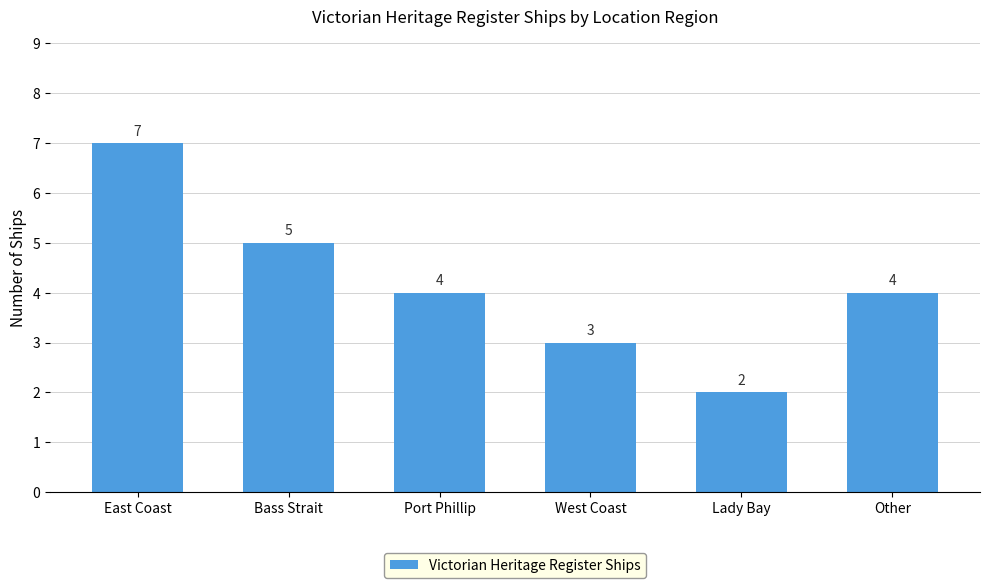

Which label corresponds to the smallest value in the chart?

Lady Bay